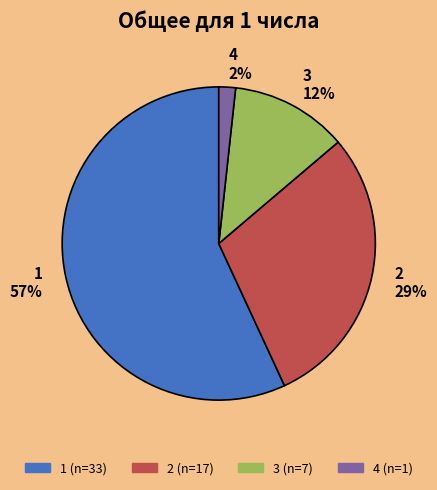

To the nearest percent, what percentage of the pie is 1?

57%